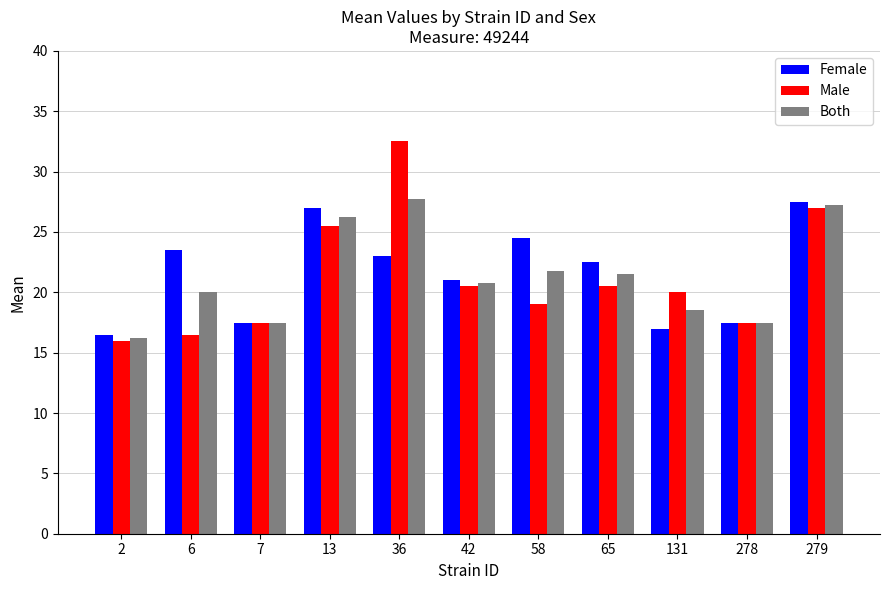

What is the difference between the highest and lowest values at 6?

7.0